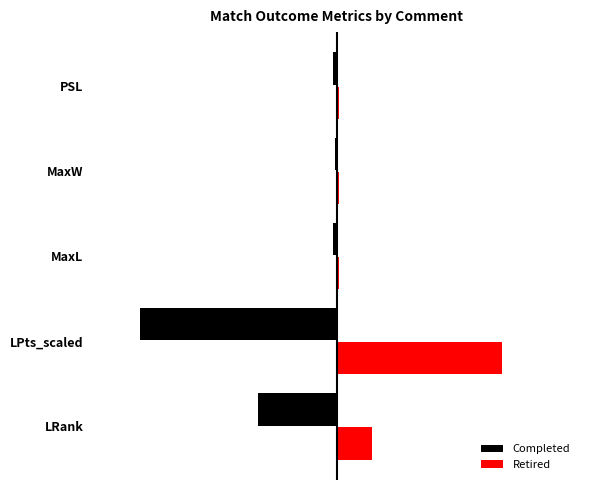

What are all the series names shown in the legend?

Completed, Retired